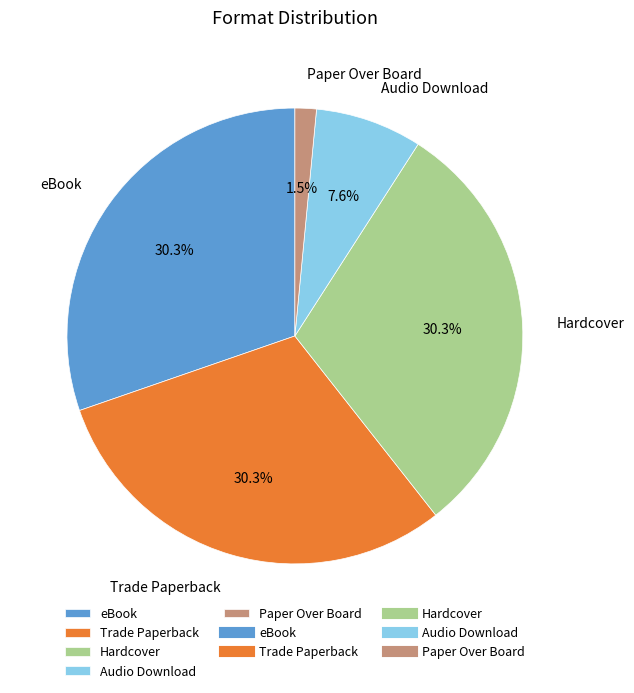

To the nearest percent, what percentage of the pie is Hardcover?

30%